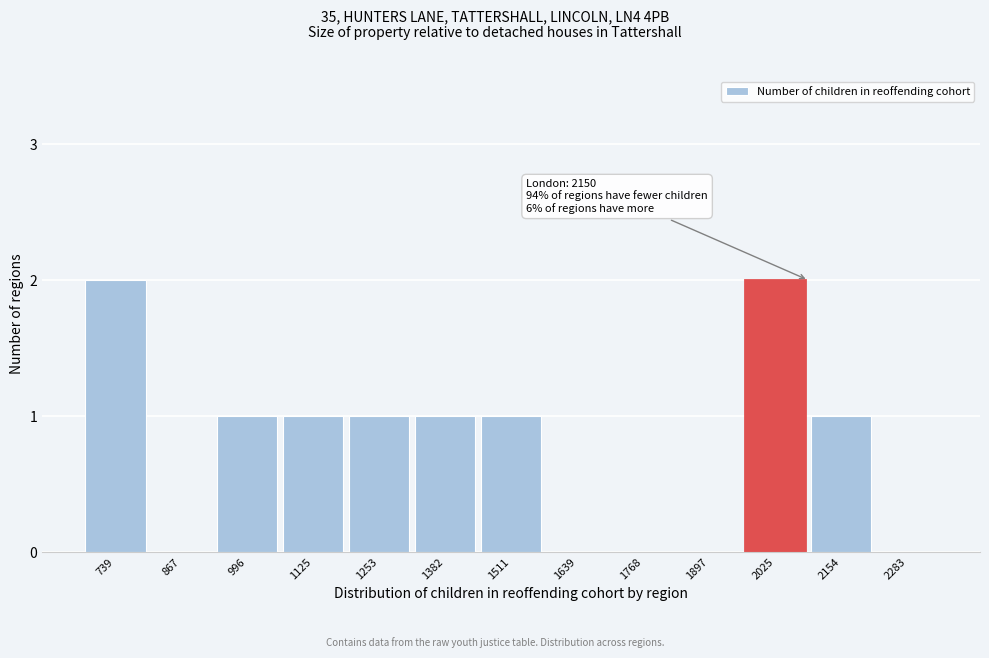

Reading right to left, extract all data points from this chart.

2283=0	2154=1	2025=2	1897=0	1768=0	1639=0	1511=1	1382=1	1253=1	1125=1	996=1	867=0	739=2